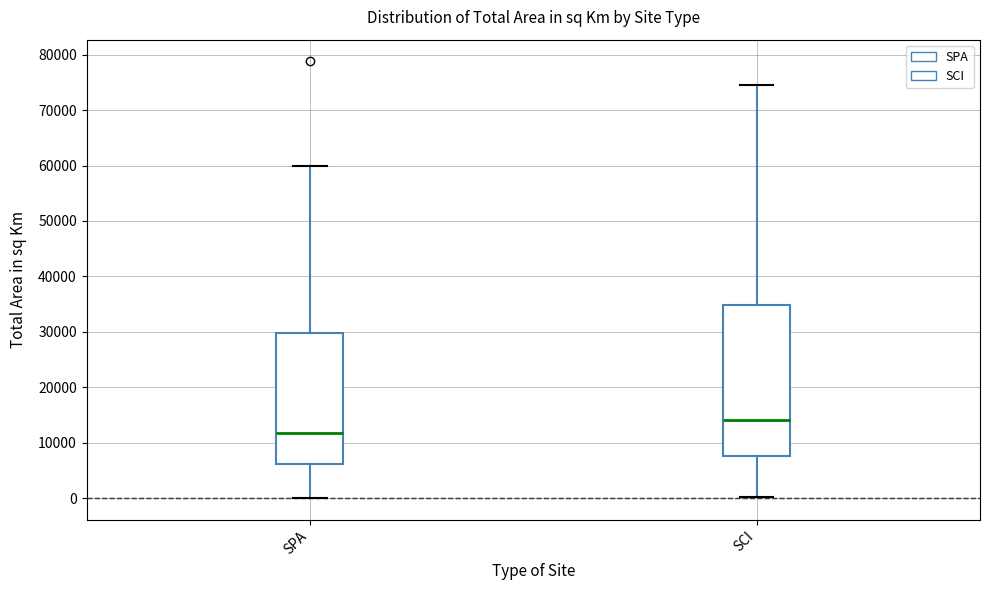

Where is the upper edge of the box for SCI on the y-axis? The values are not printed on the chart, so give them approximately, as read against the axis.

35000